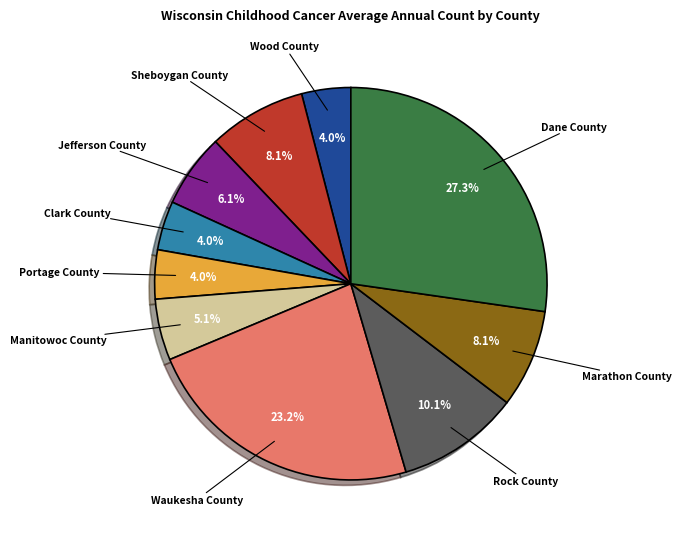

To the nearest percent, what is the average slice percentage?

10%